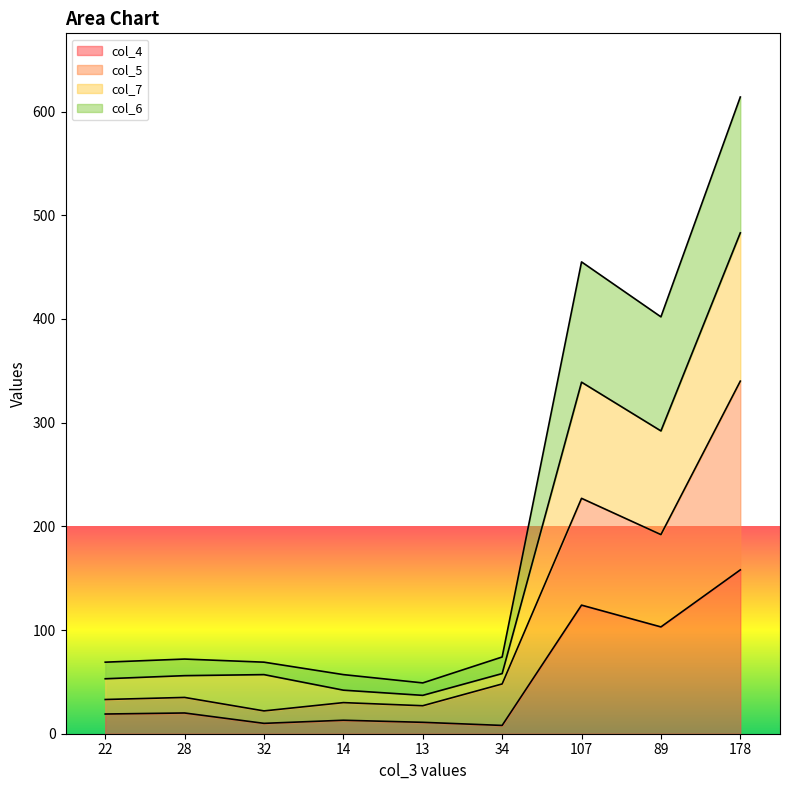

What is the total value across all series at 28?

72